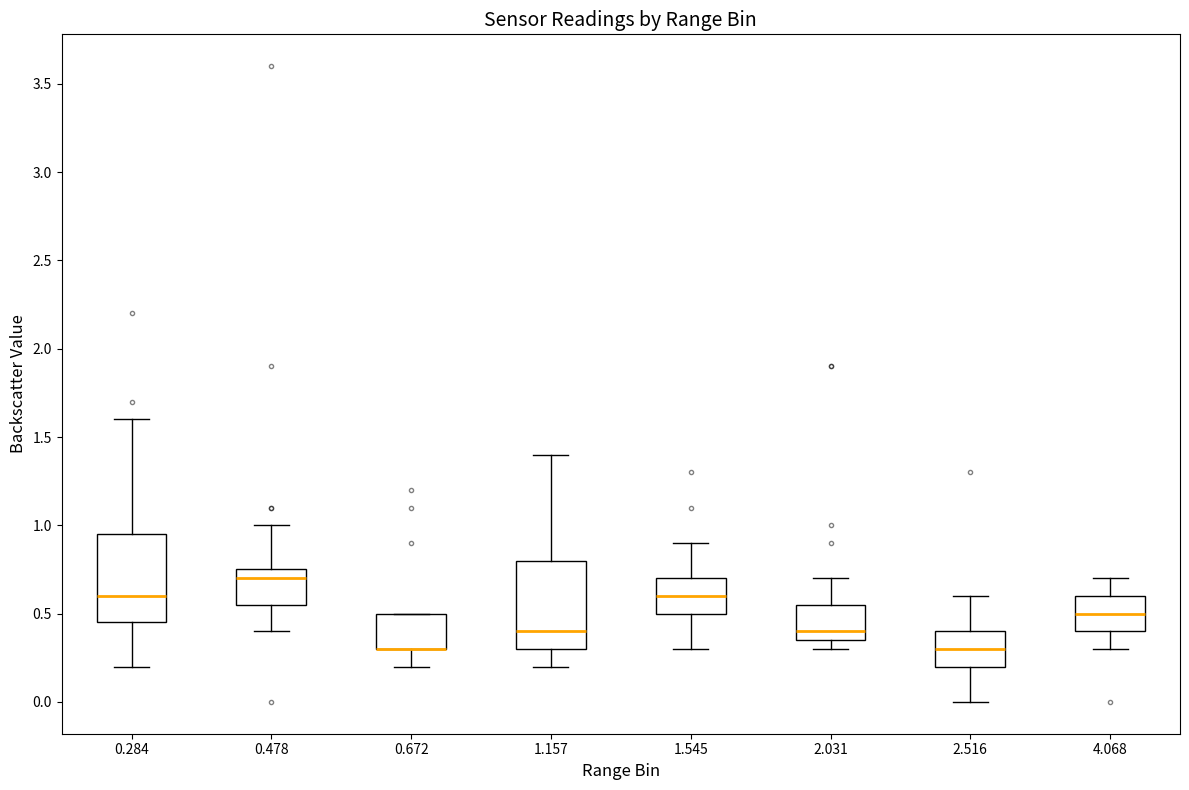

Reading left to right, read every box against the y-axis: the position of its median line, the range the box covers, and the ends of its whiskers. The values are not printed on the chart, so give them approximately, as read against the axis.

0.284: median 0.60, box 0.45 to 0.95, whiskers 0.20 to 1.60
0.478: median 0.70, box 0.55 to 0.75, whiskers 0.40 to 1.00
0.672: median 0.30 (drawn on the box's lower edge), box 0.30 to 0.50, whiskers 0.20 to 0.50
1.157: median 0.40, box 0.30 to 0.80, whiskers 0.20 to 1.40
1.545: median 0.60, box 0.50 to 0.70, whiskers 0.30 to 0.90
2.031: median 0.40, box 0.35 to 0.55, whiskers 0.30 to 0.70
2.516: median 0.30, box 0.20 to 0.40, whiskers 0.00 to 0.60
4.068: median 0.50, box 0.40 to 0.60, whiskers 0.30 to 0.70